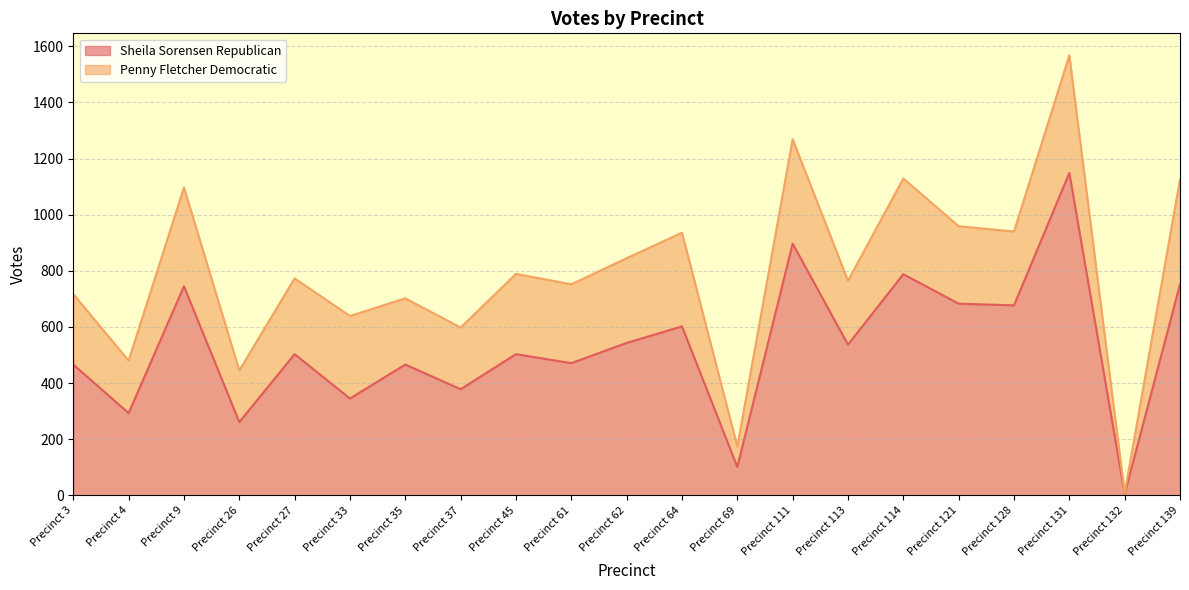

Reading left to right, transcribe all the data shown in this chart.

Precinct 3=466	Precinct 4=293	Precinct 9=745	Precinct 26=261	Precinct 27=503	Precinct 33=345	Precinct 35=466	Precinct 37=378	Precinct 45=503	Precinct 61=471	Precinct 62=543	Precinct 64=602	Precinct 69=101	Precinct 111=897	Precinct 113=537	Precinct 114=788	Precinct 121=683	Precinct 128=677	Precinct 131=1149	Precinct 132=5	Precinct 139=752